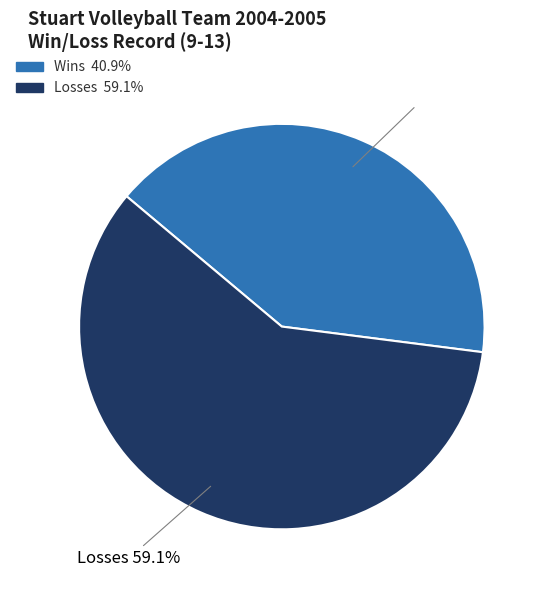

Does Losses represent more than half of the total?

Yes